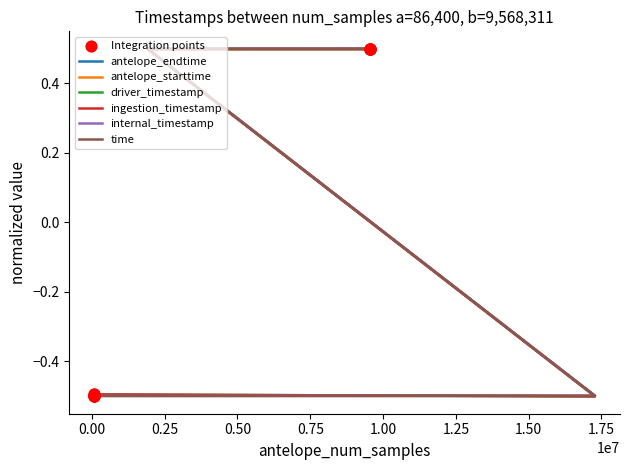

Which series reaches the maximum Y coordinate?

antelope_endtime